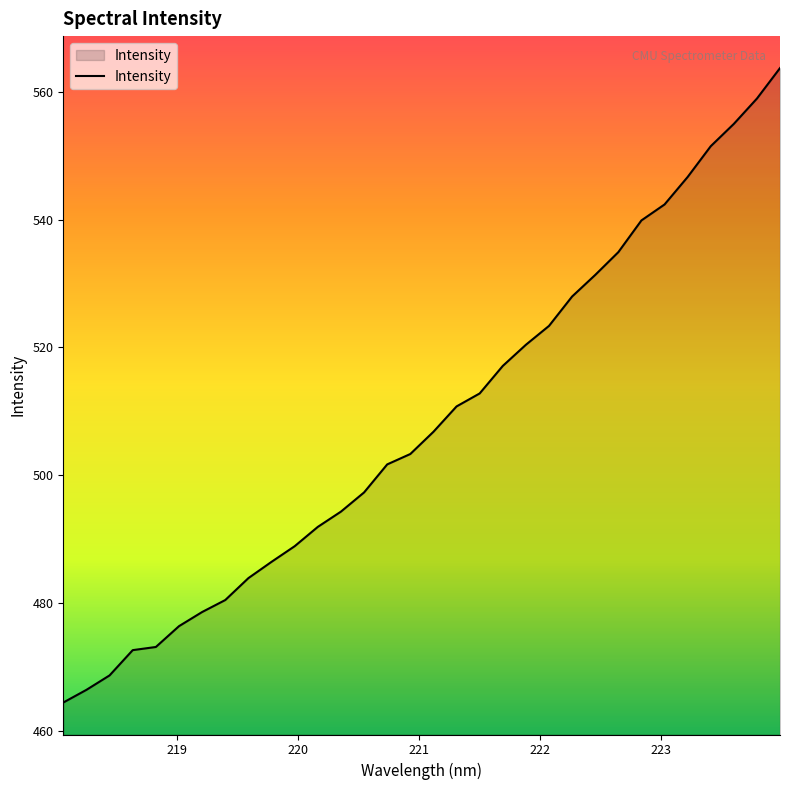

What is the smallest value displayed?

464.5